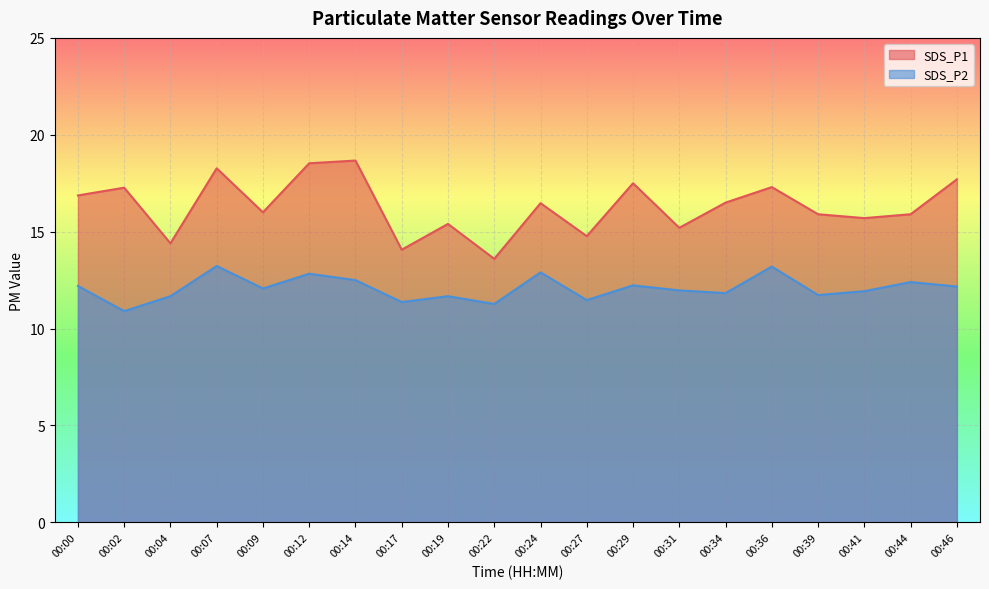

What is the maximum value shown in the chart?

18.7